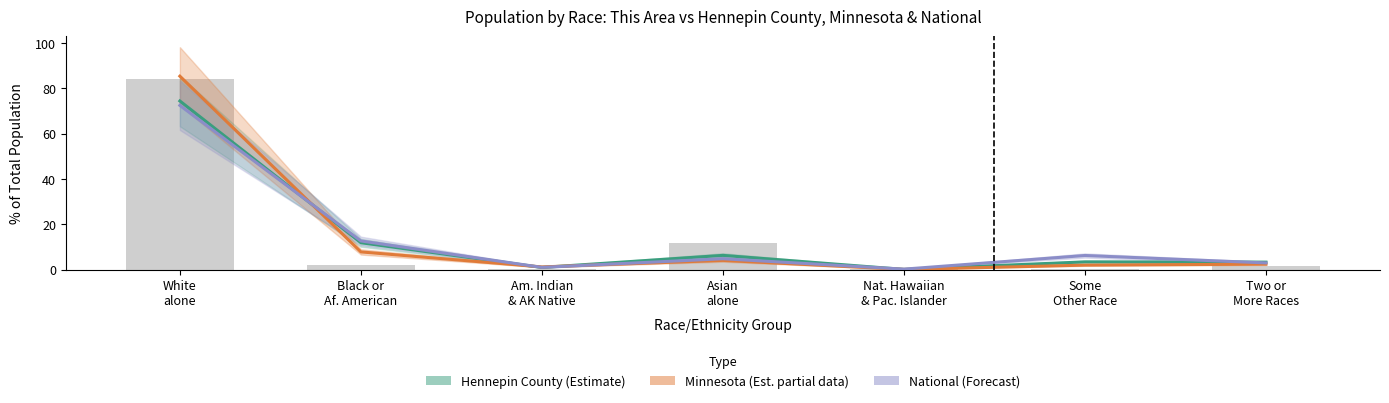

True or false: National has a value of 12.6 at Black or
Af. American.

True